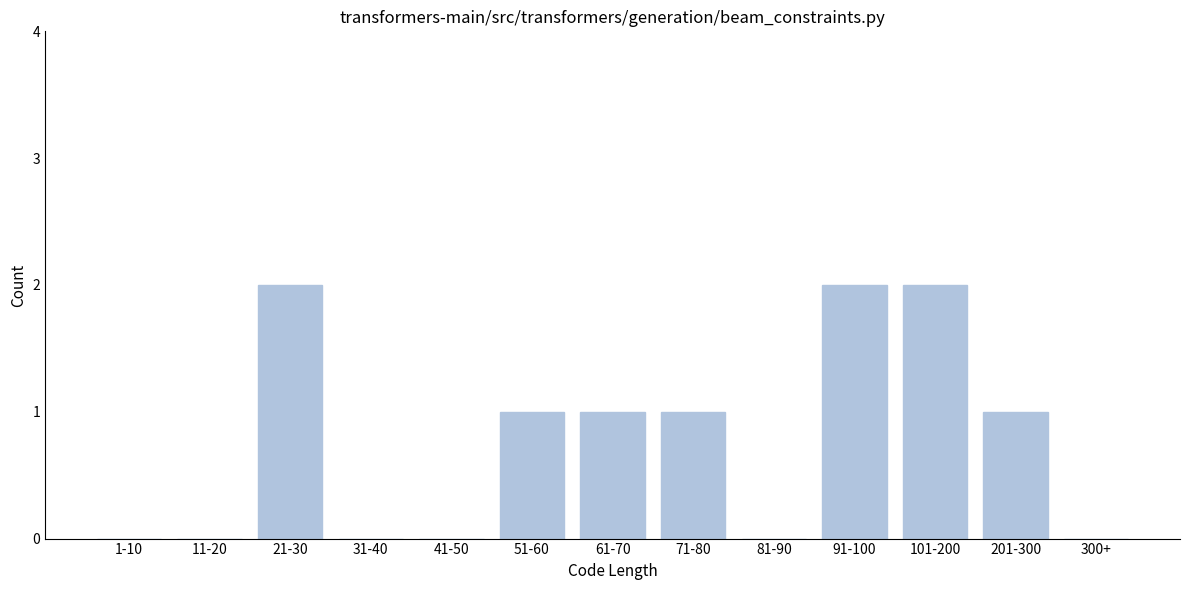

Reading left to right, transcribe all the data shown in this chart.

1-10=0	11-20=0	21-30=2	31-40=0	41-50=0	51-60=1	61-70=1	71-80=1	81-90=0	91-100=2	101-200=2	201-300=1	300+=0